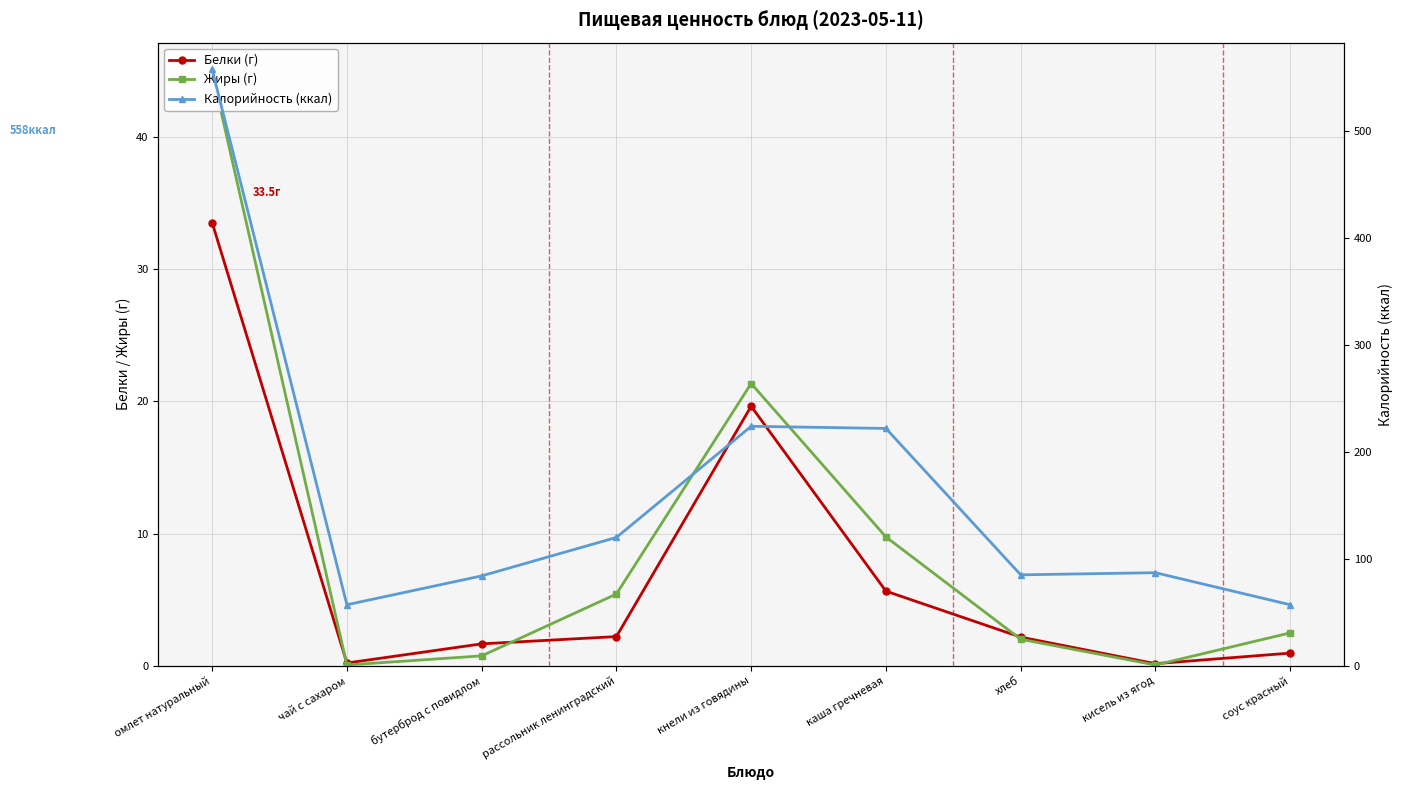

At which label does Калорийность (ккал) reach its peak?

омлет натуральный